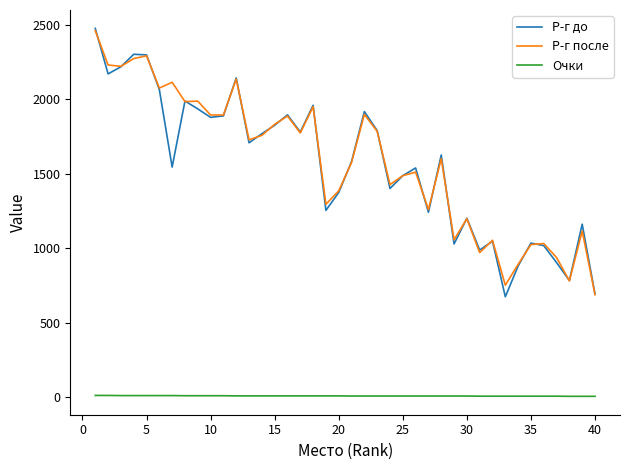

What is the maximum value for Р-г до?

2477